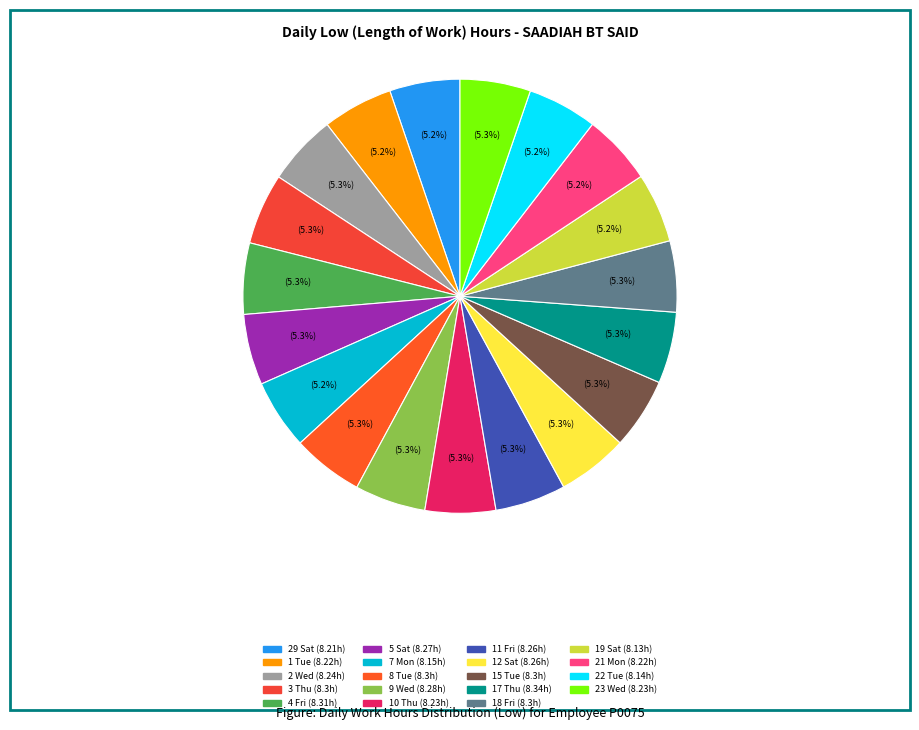

What is the smallest slice in the pie chart?

19 Sat